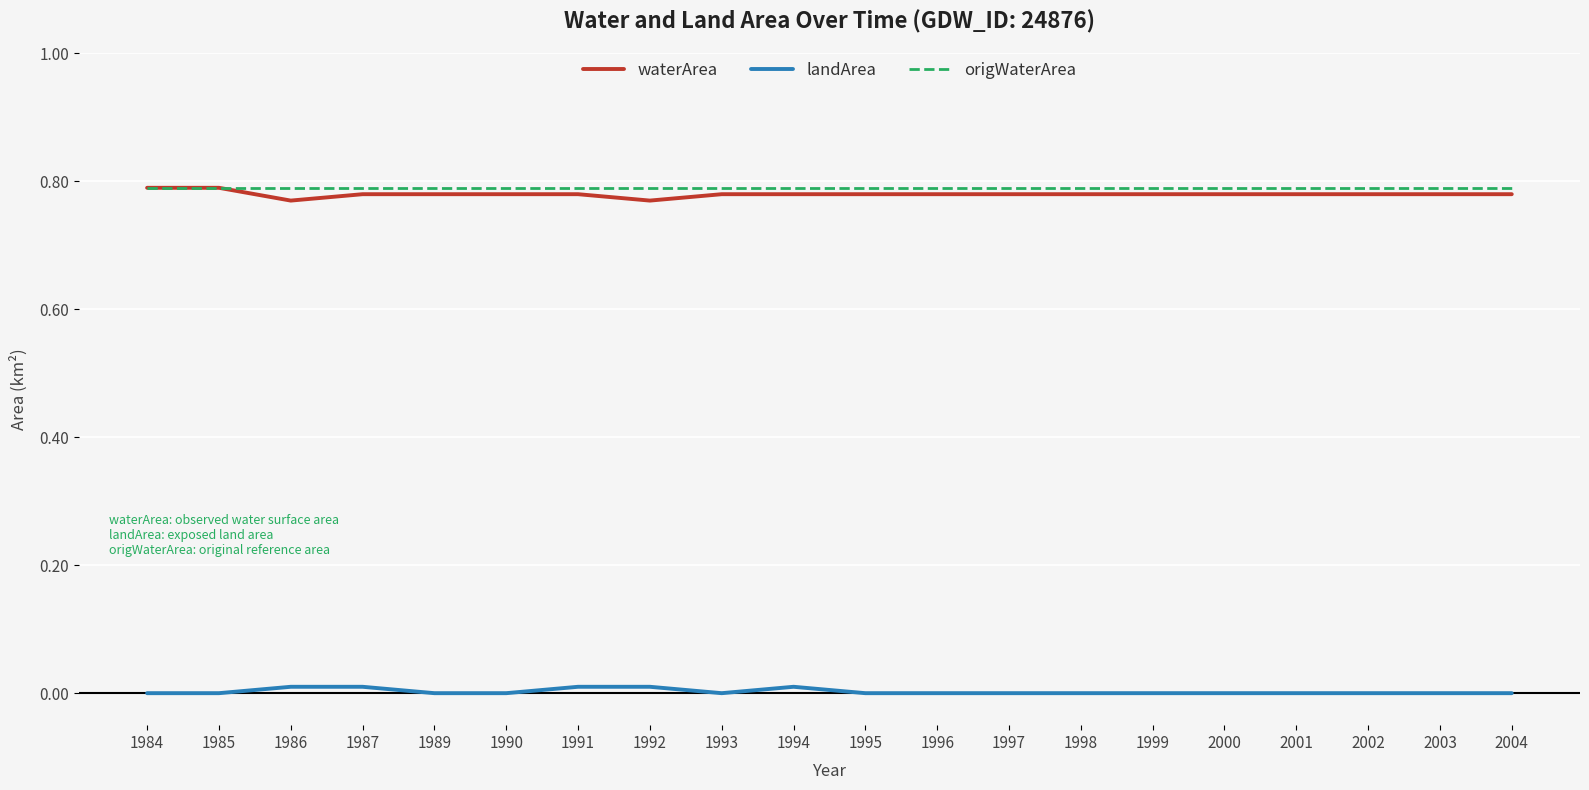

Which series has the largest total across all categories?

origWaterArea